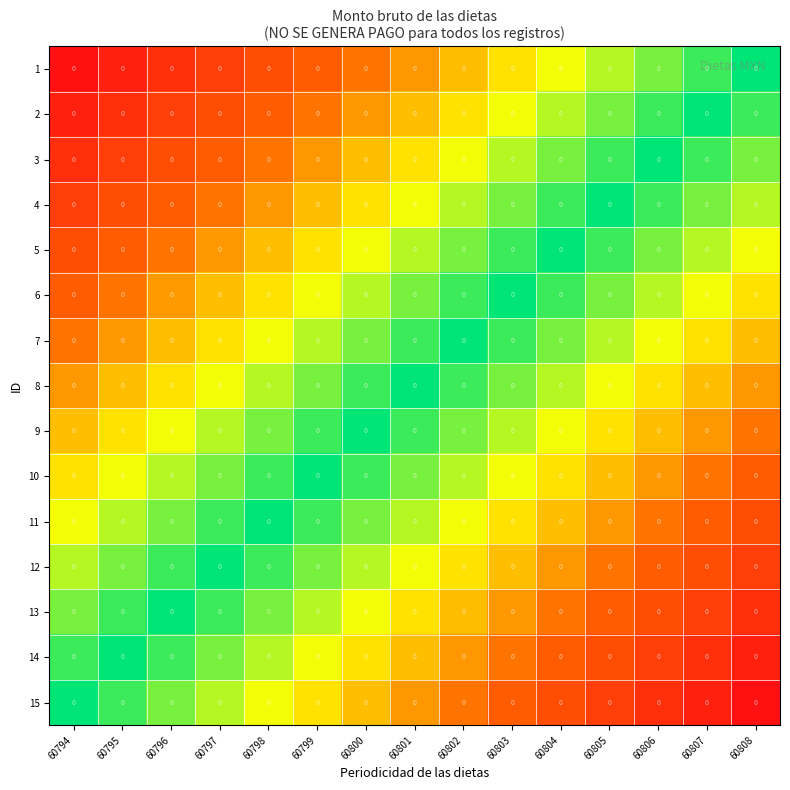

Is the value of 6 at 60803 greater than the value of 14 at 60803?

No